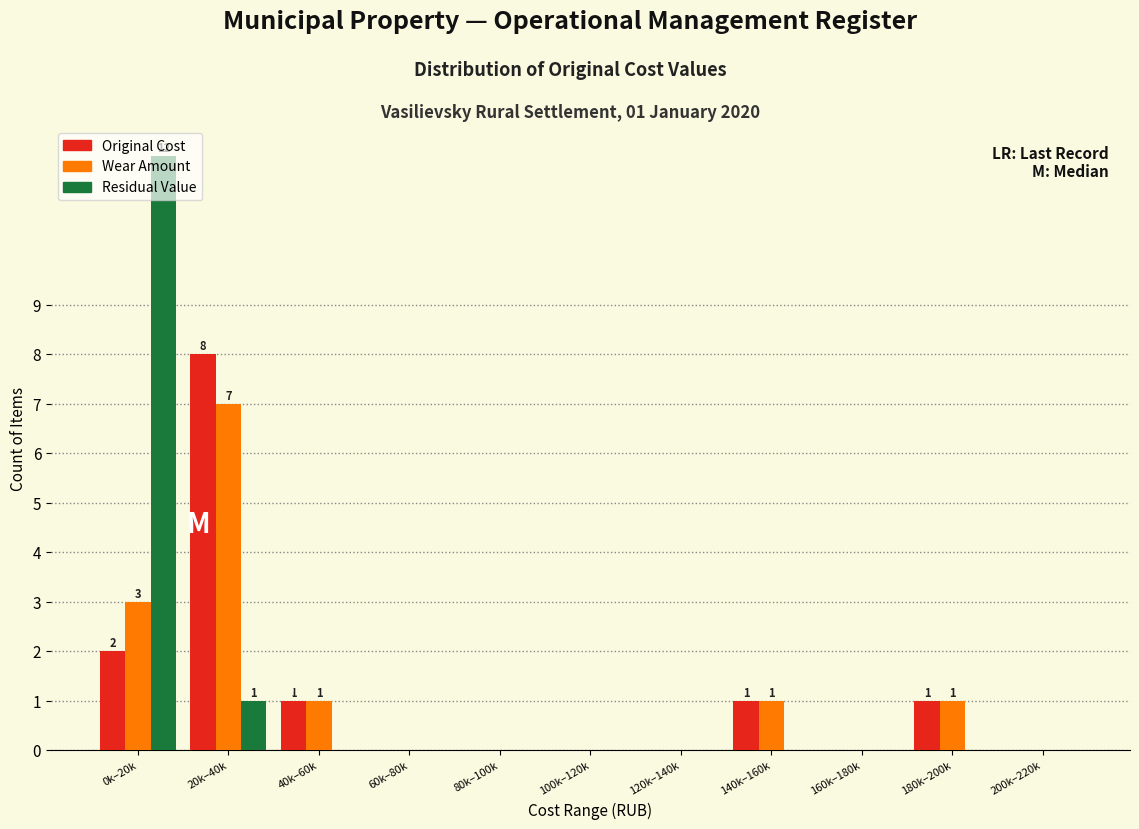

At which category is the sum across all series the highest?

0k–20k